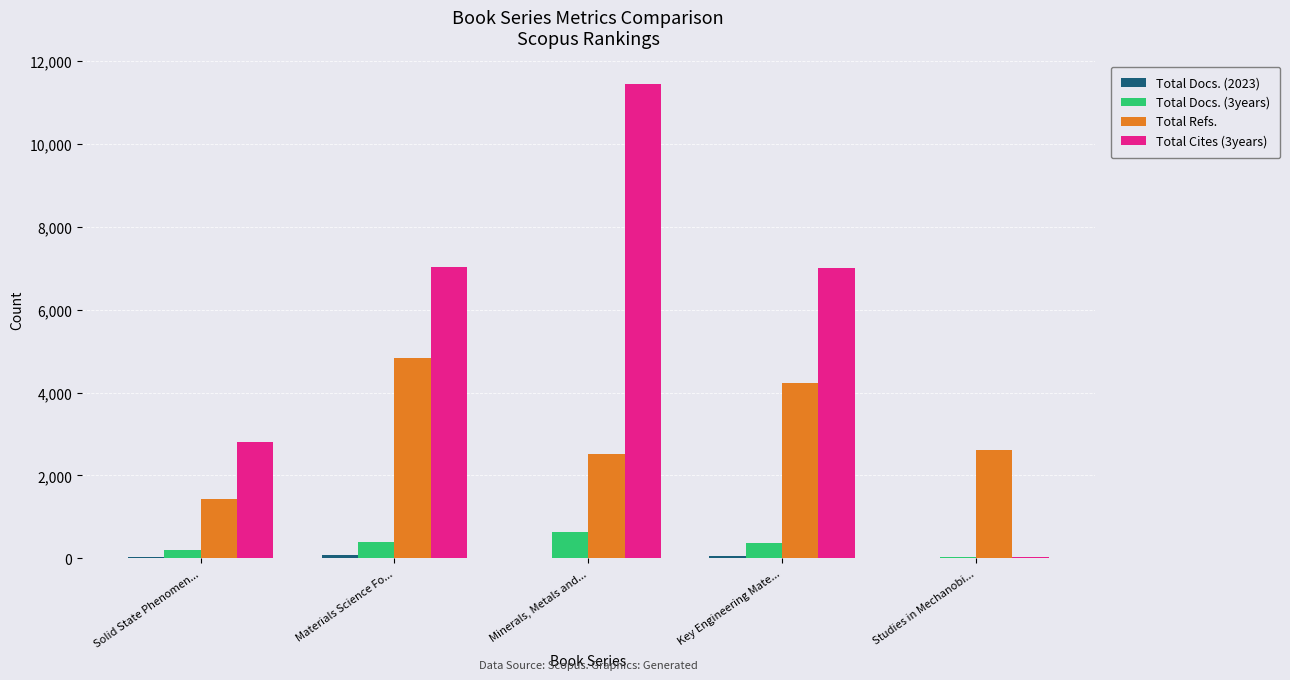

What is the maximum value shown in the chart?

11431